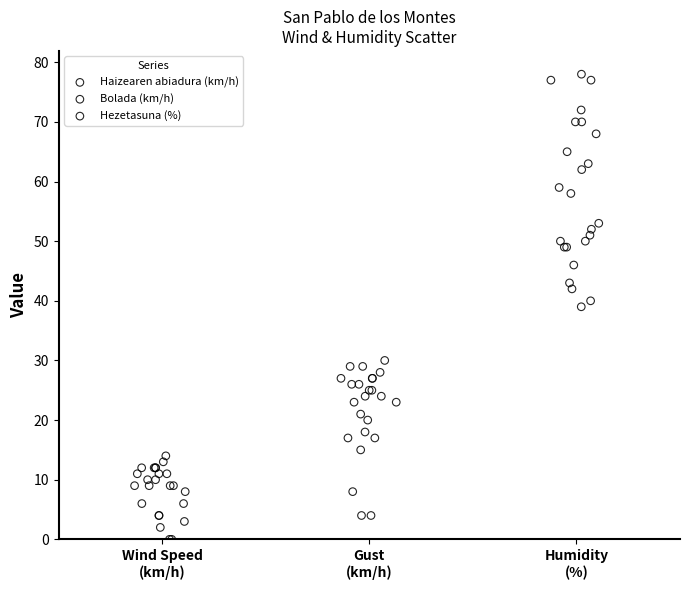

Which series has the widest spread of Y values?

Hezetasuna (%)